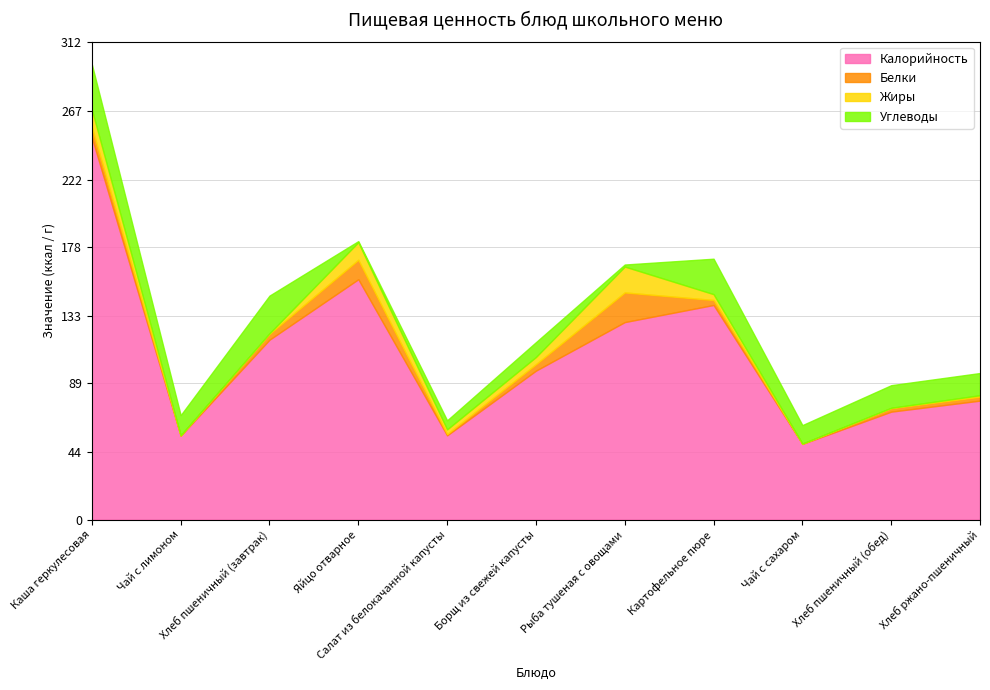

At how many categories does at least one series exceed 192?

1